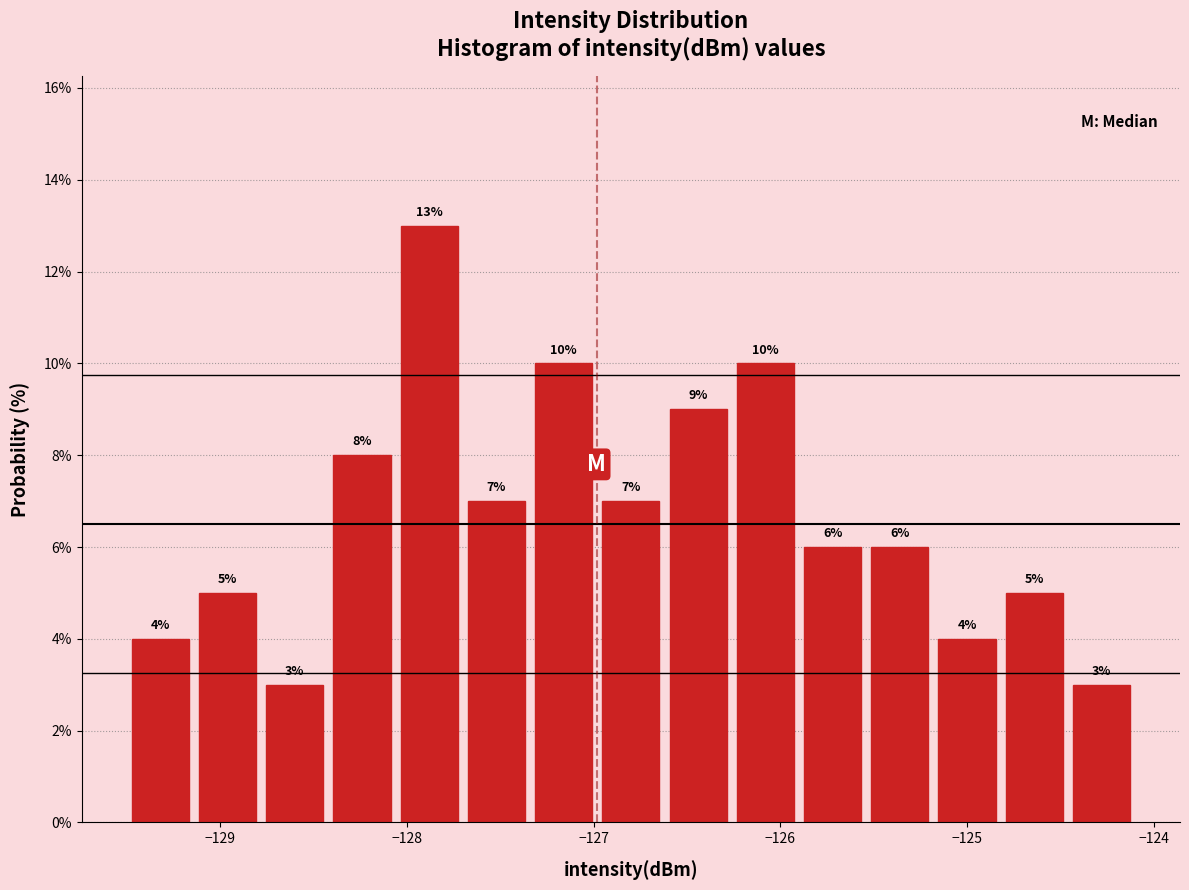

Read against the x-axis, roughly where is the centre of the tallest bar?

-127.9